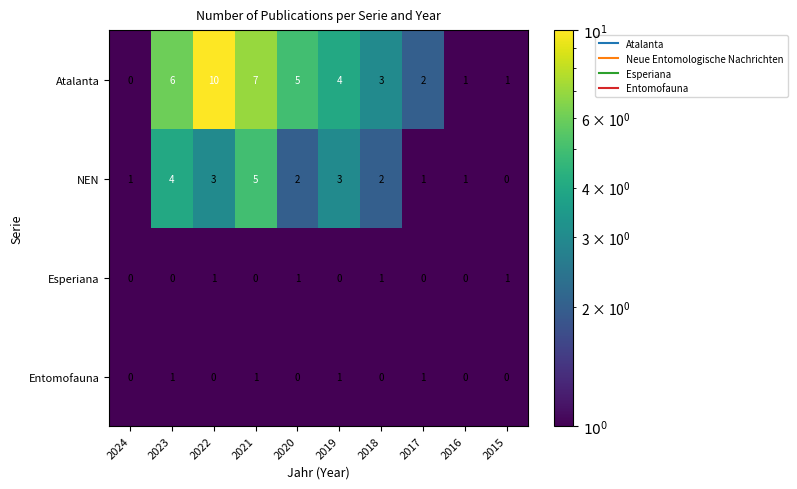

What is the sum of the Atalanta values at 2019 and 2020?

9